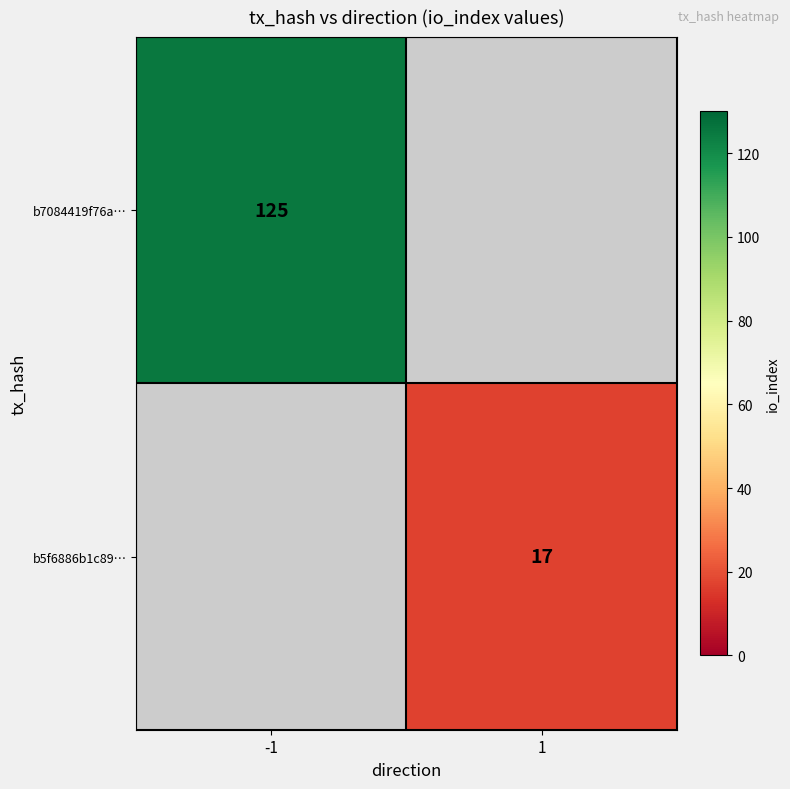

The value of b7084419f76a… at -1 is 125. True or false?

True